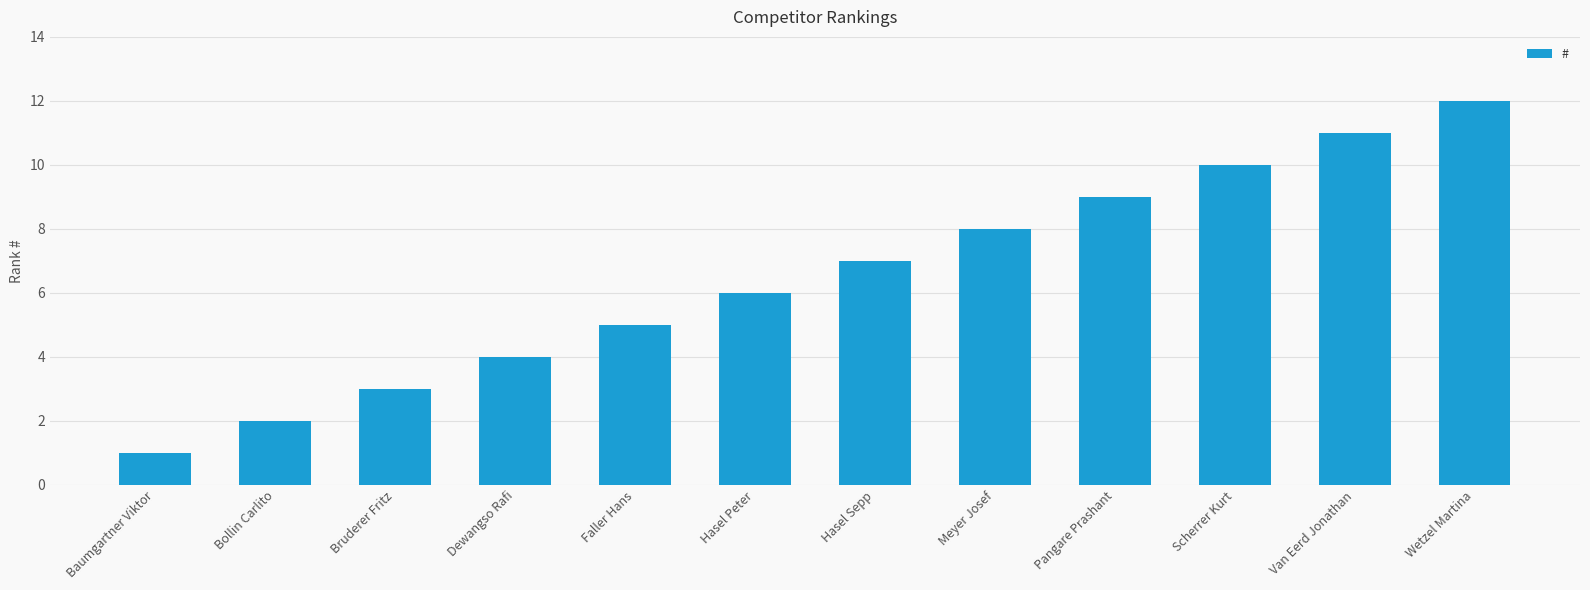

What is the value of the 3rd bar from the left?

3